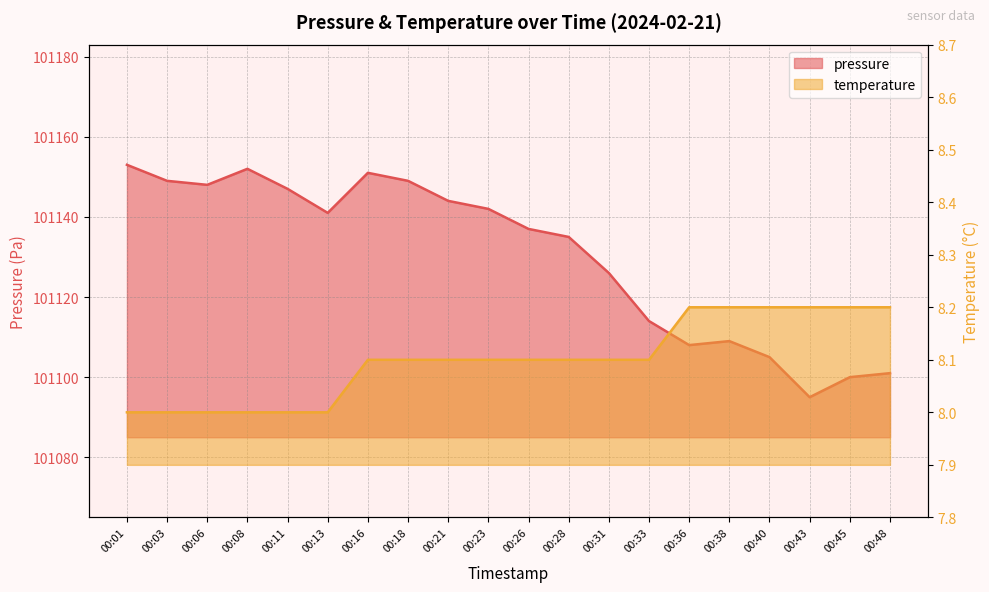

True or false: pressure and temperature cross at least once.

False